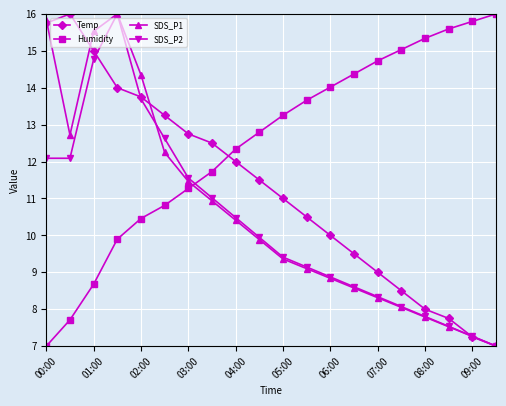

What is the value of the Temp point at the 3rd from the left?

15.0